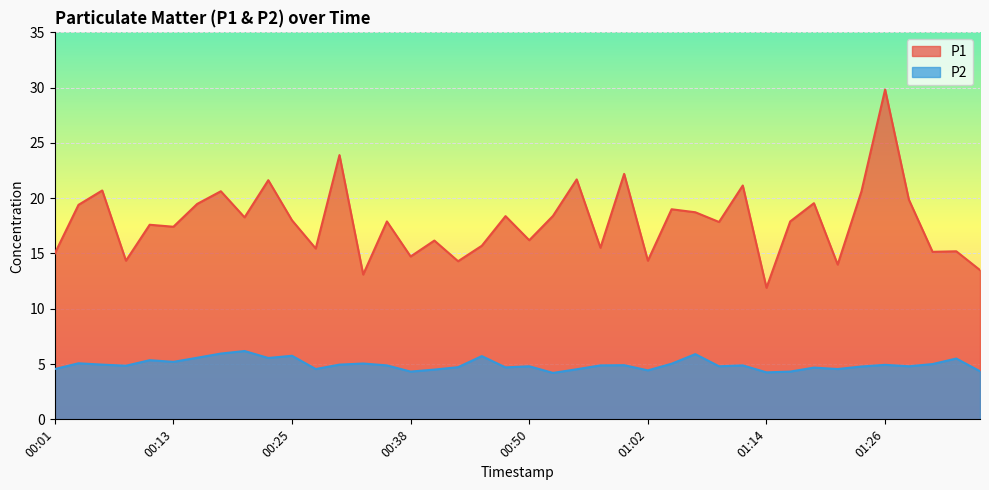

How many interior local valleys does the P2 series have?

12